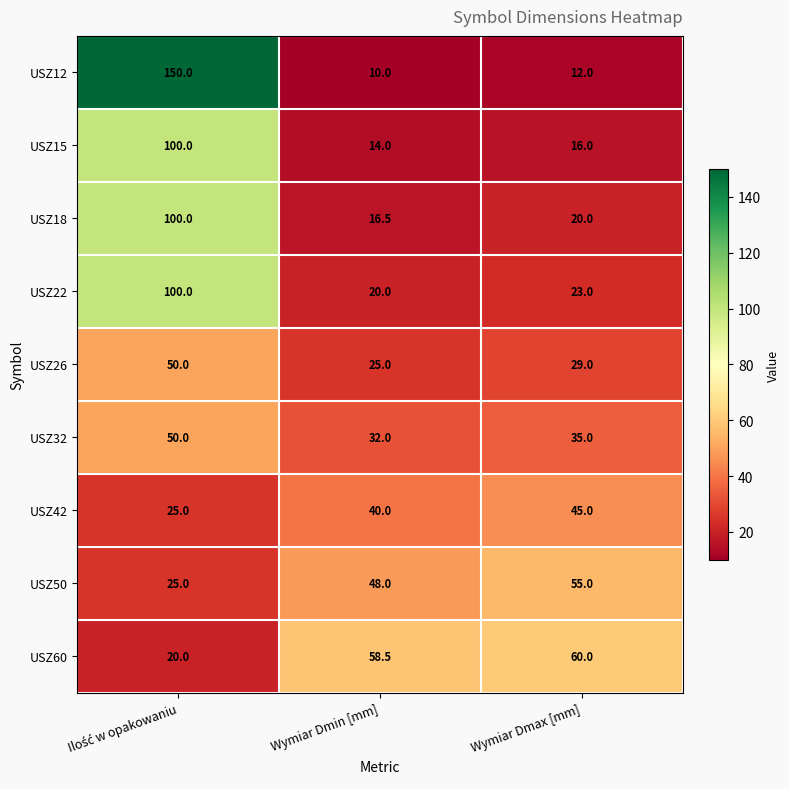

Reading right to left, transcribe all the data shown in this chart.

USZ12: 12.0	10.0	150.0
USZ15: 16.0	14.0	100.0
USZ18: 20.0	16.5	100.0
USZ22: 23.0	20.0	100.0
USZ26: 29.0	25.0	50.0
USZ32: 35.0	32.0	50.0
USZ42: 45.0	40.0	25.0
USZ50: 55.0	48.0	25.0
USZ60: 60.0	58.5	20.0